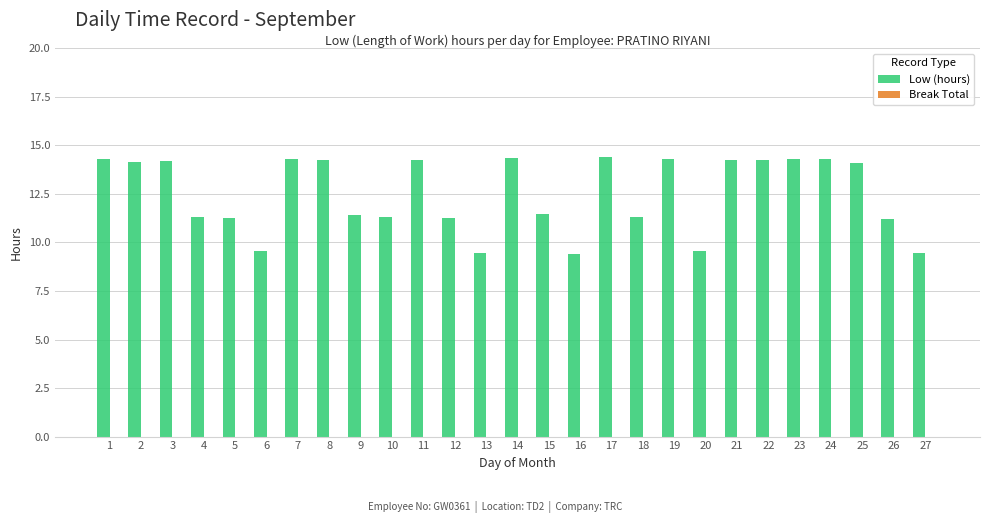

Approximately how many times larger is the value at 18 compared to 19?

0.8